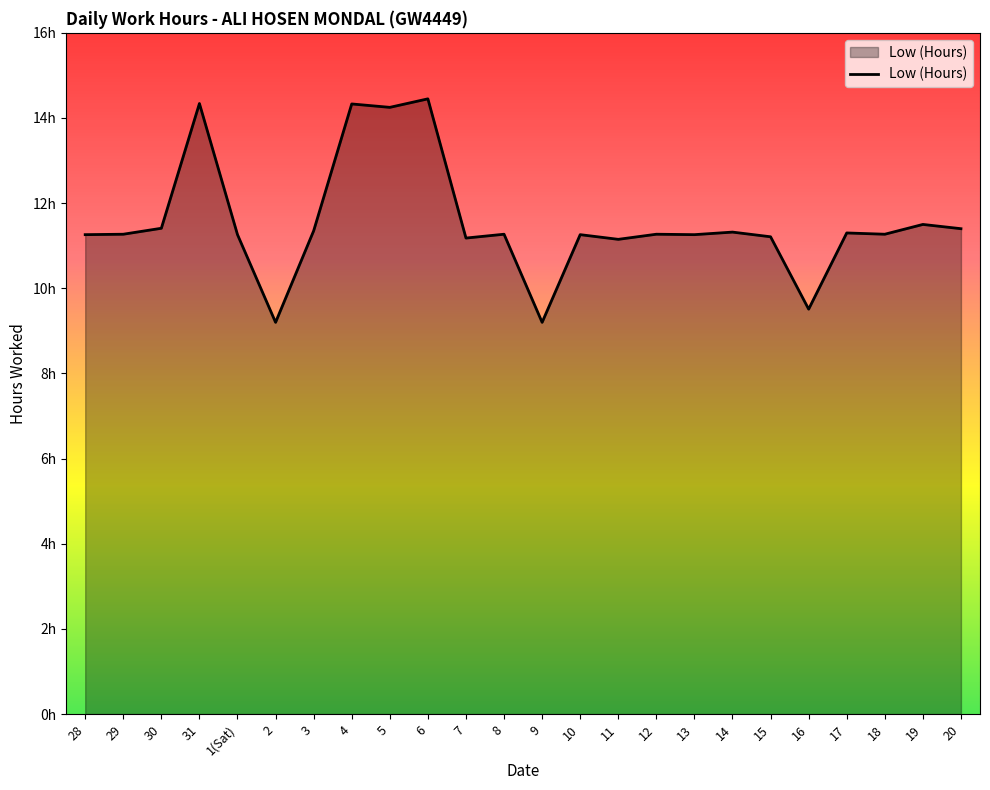

How many interior local peaks (higher than both neighbors) does the data have?

9